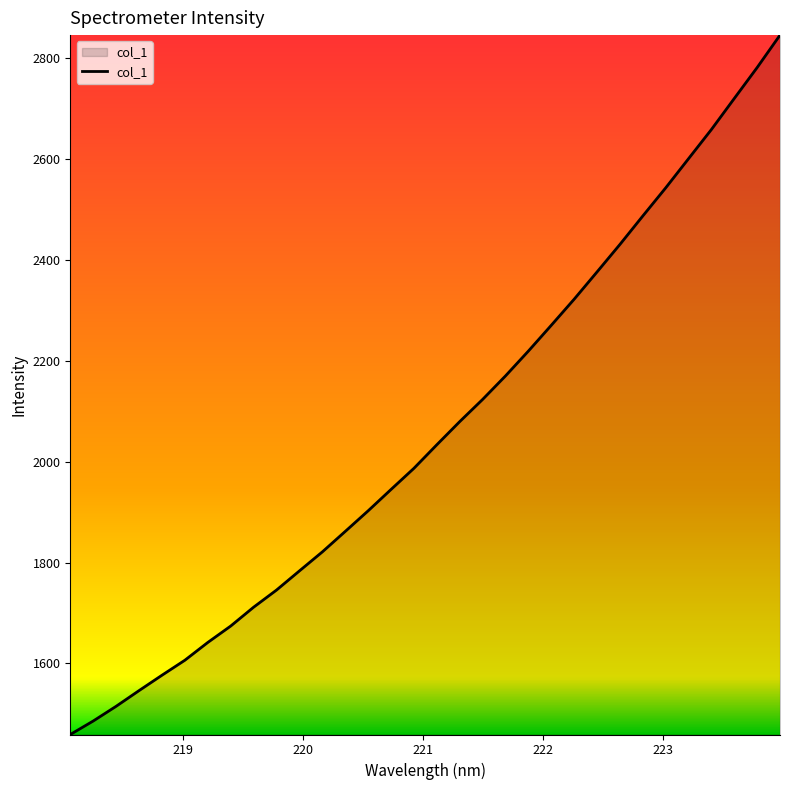

What is the smallest value displayed?

1459.1